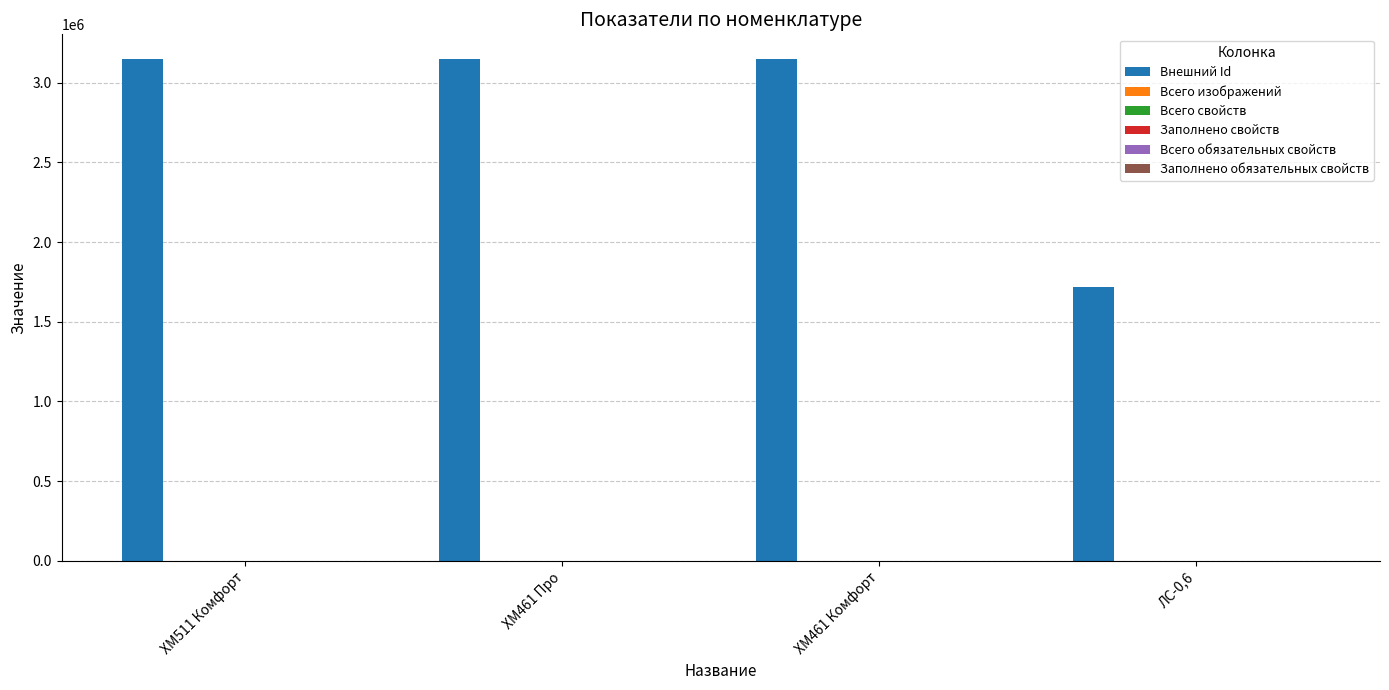

What is the smallest value displayed?

1721463